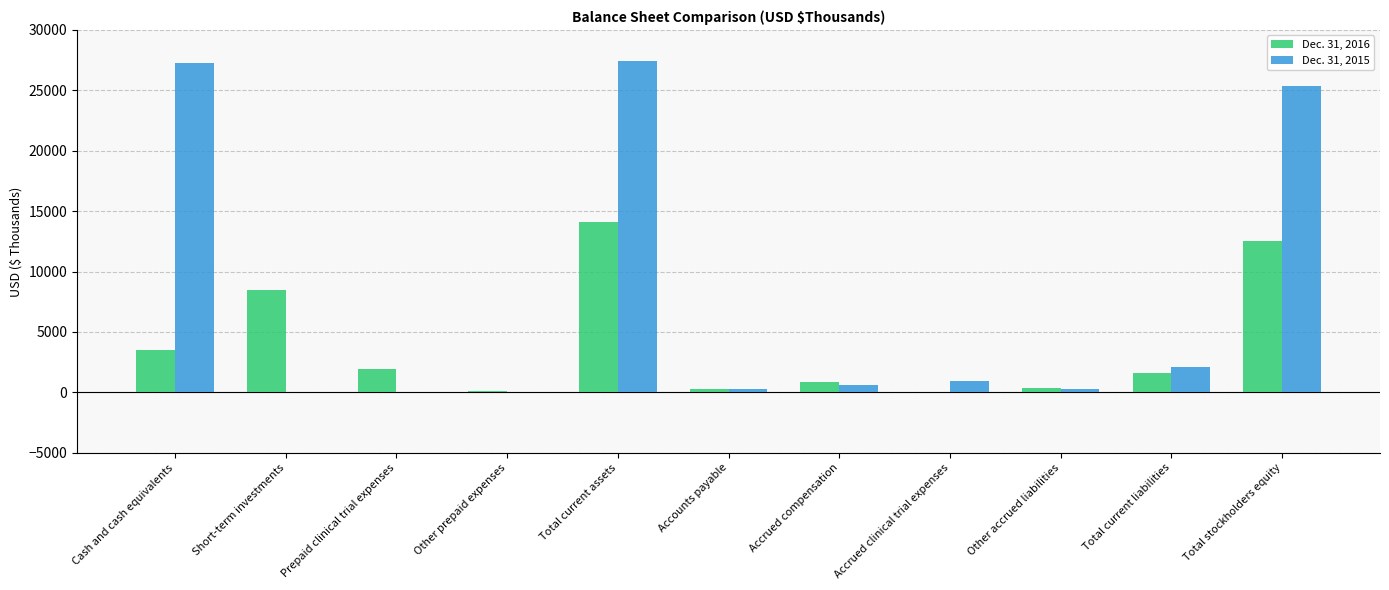

What is the sum of all Dec. 31, 2015 values?

84336